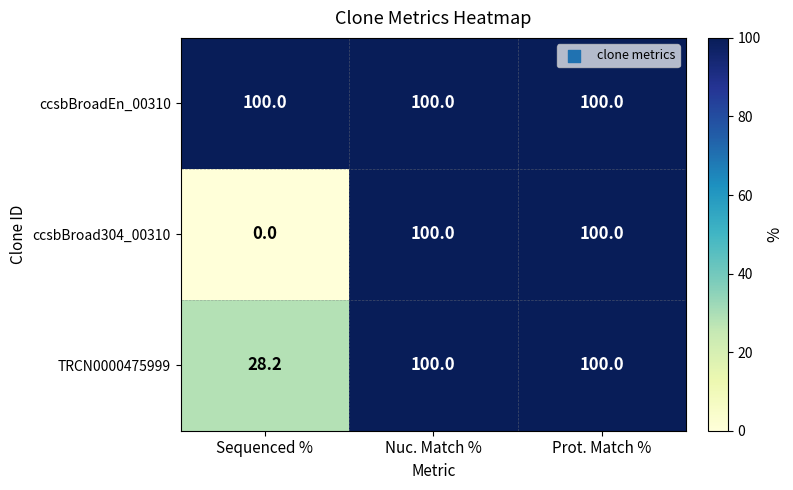

List the series in order of their overall mean, lowest first.

ccsbBroad304_00310, TRCN0000475999, ccsbBroadEn_00310